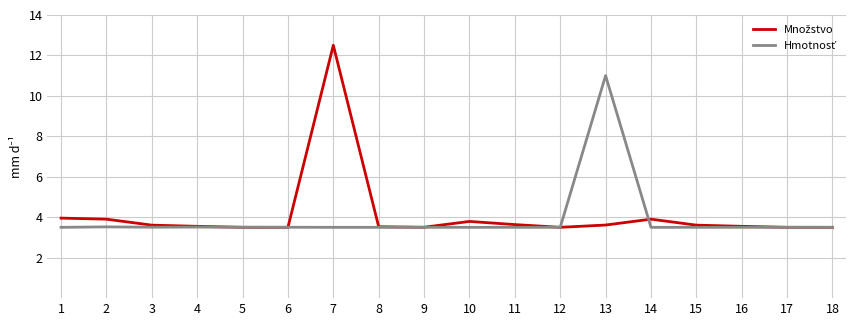

What is the maximum value shown in the chart?

12.5